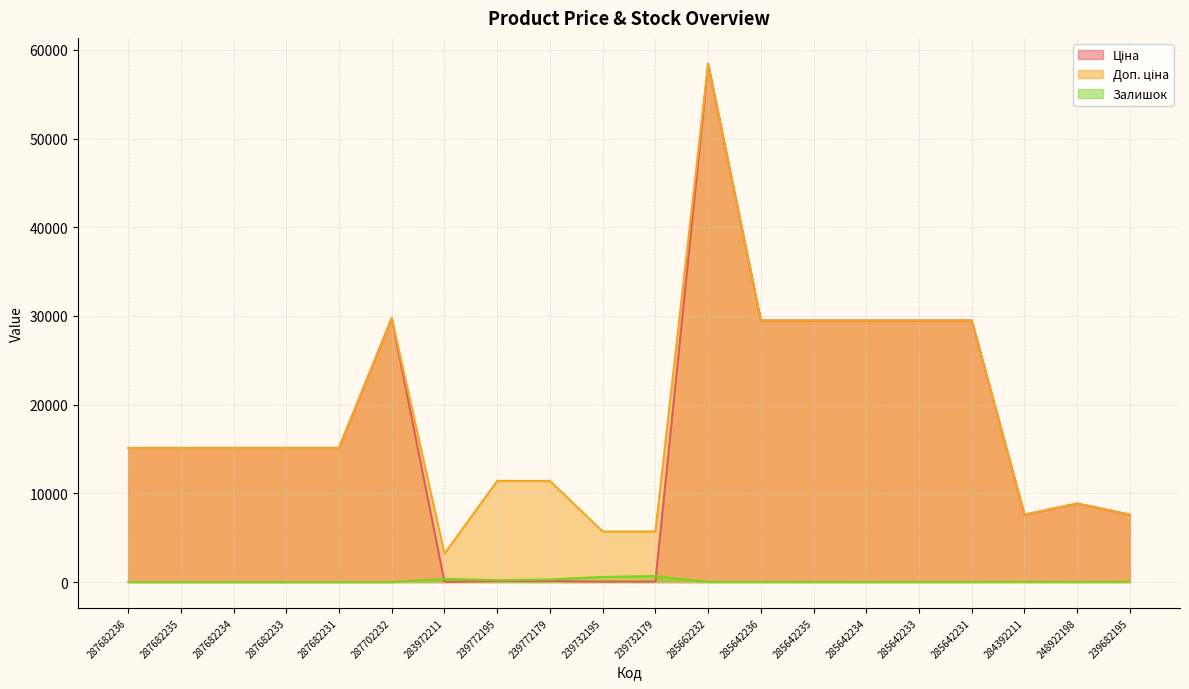

At which category does Залишок reach its first local valley?

239772195